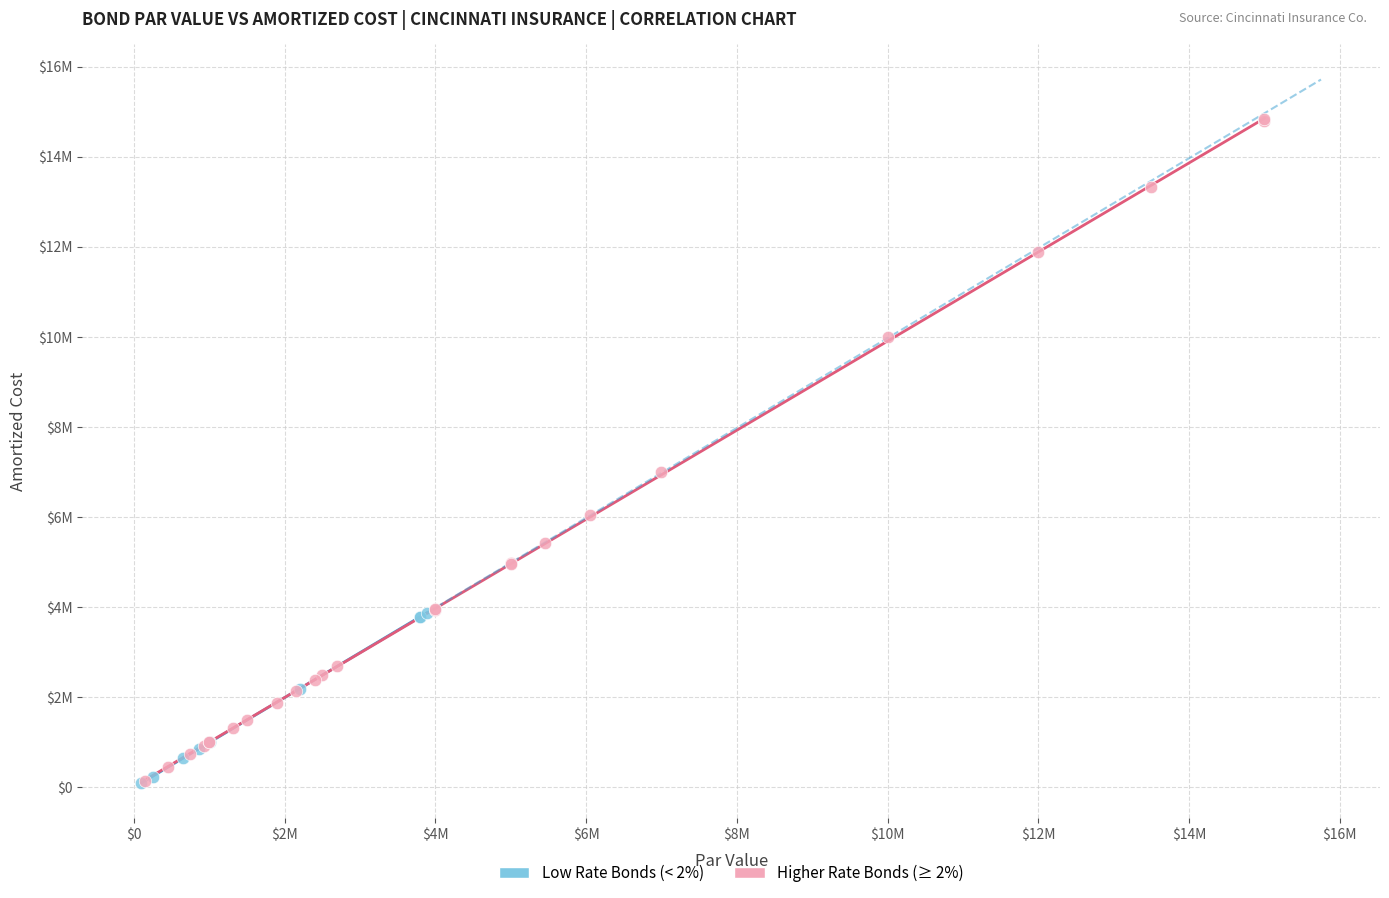

What are all the series names shown in the legend?

Low Rate Bonds (< 2%), Higher Rate Bonds (≥ 2%)